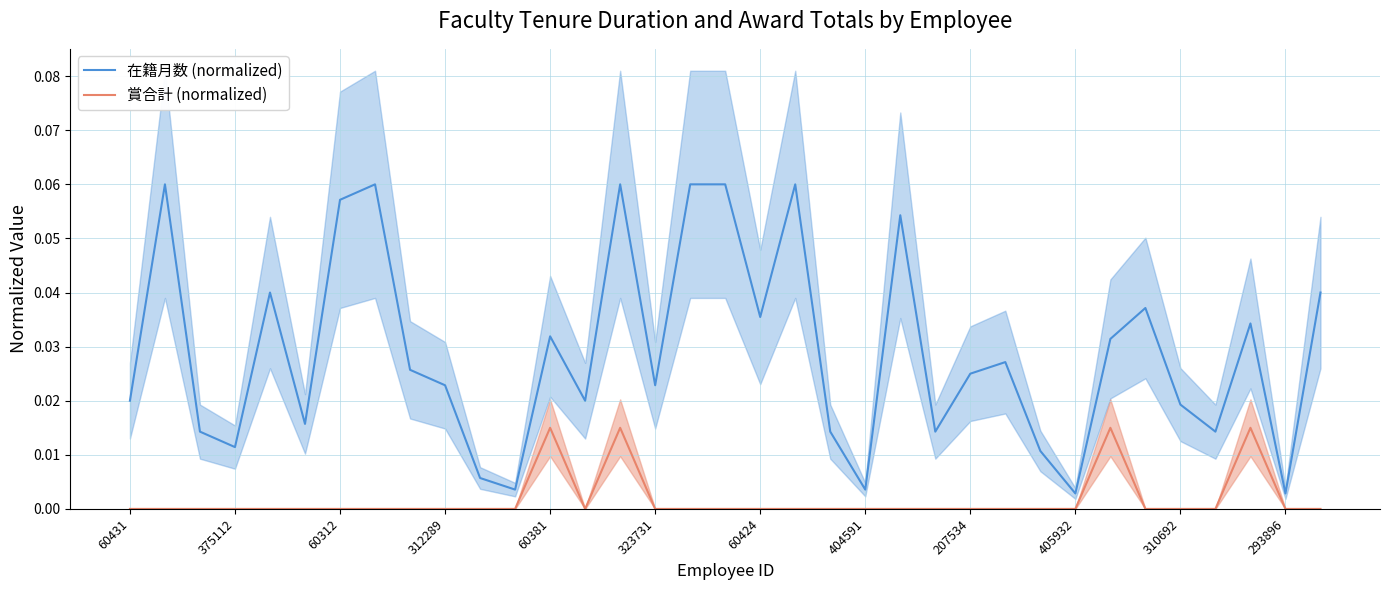

True or false: 在籍月数 (normalized) and 賞合計 (normalized) intersect in this chart.

False